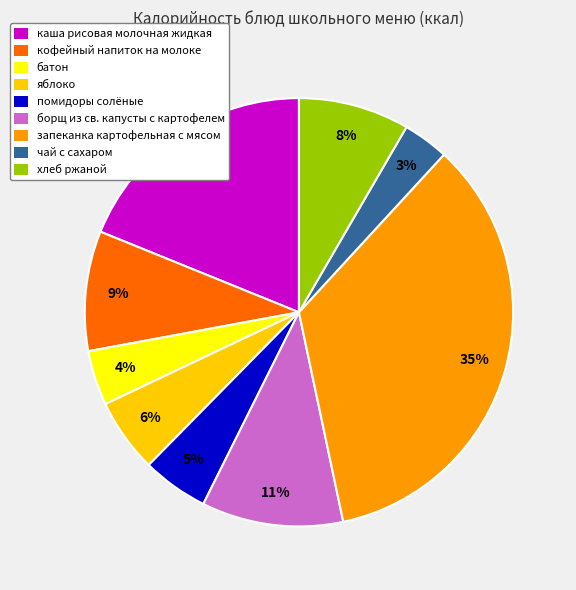

Is the sum of помидоры солёные and борщ из св. капусты с картофелем greater than half?

No